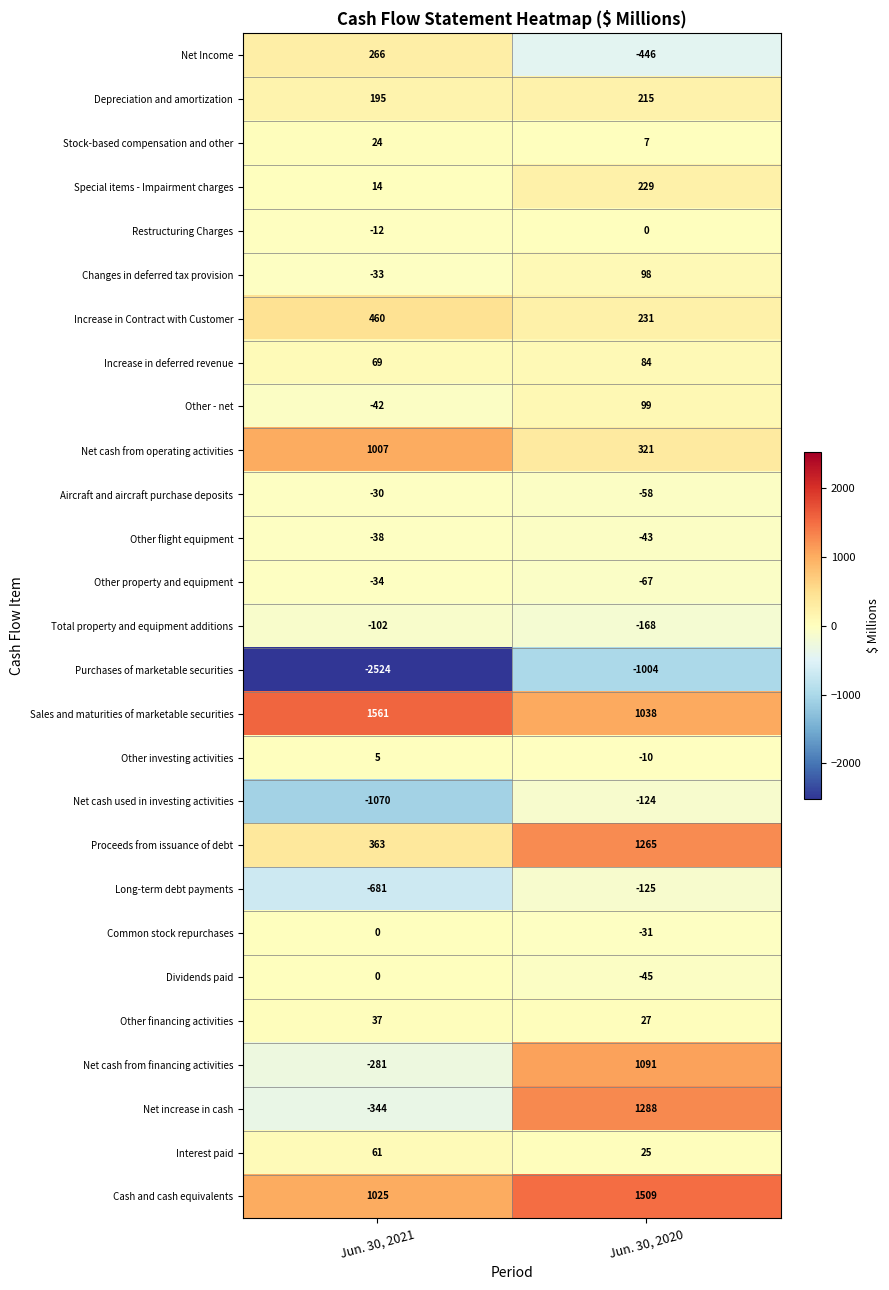

What is the smallest value displayed?

-2524